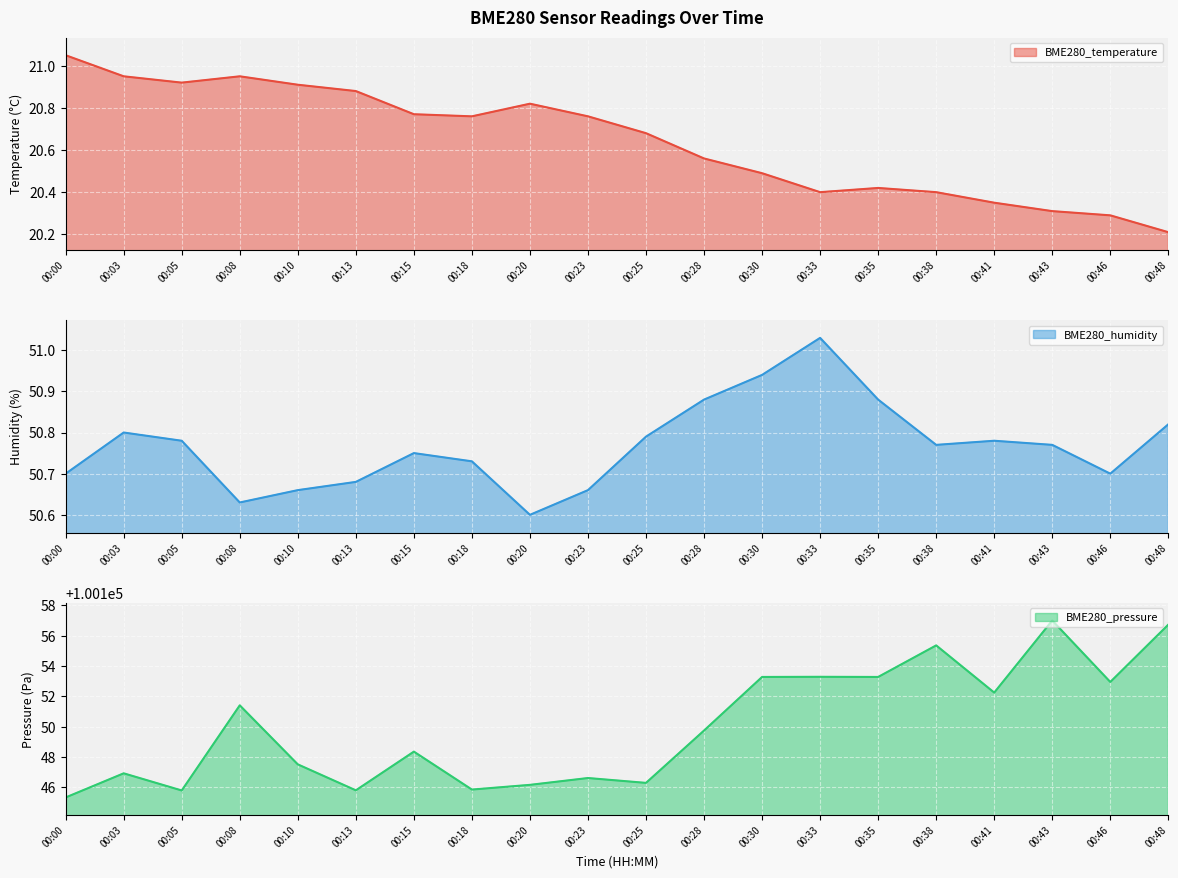

What is the value of the BME280_humidity point at the 10th from the left?

50.7